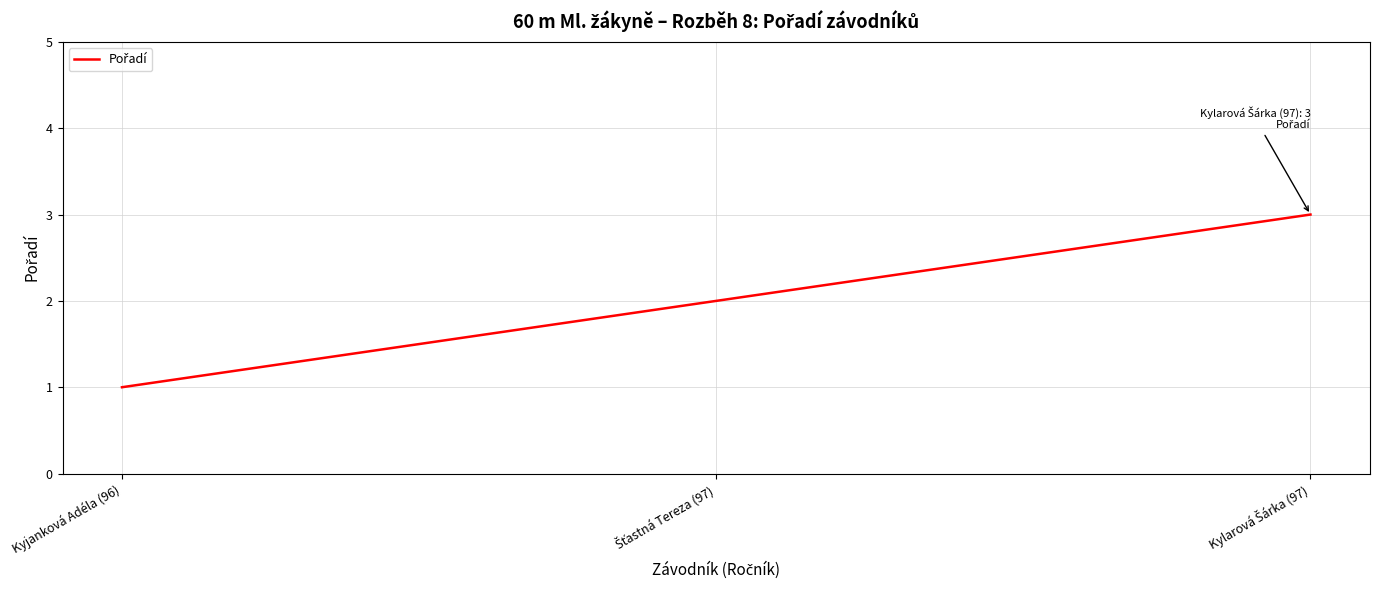

How many distinct data groups are displayed?

1